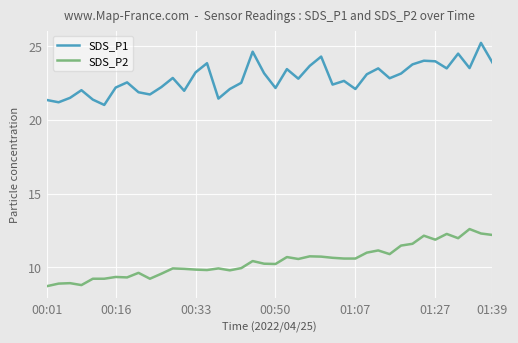

What is the maximum value shown in the chart?

25.2